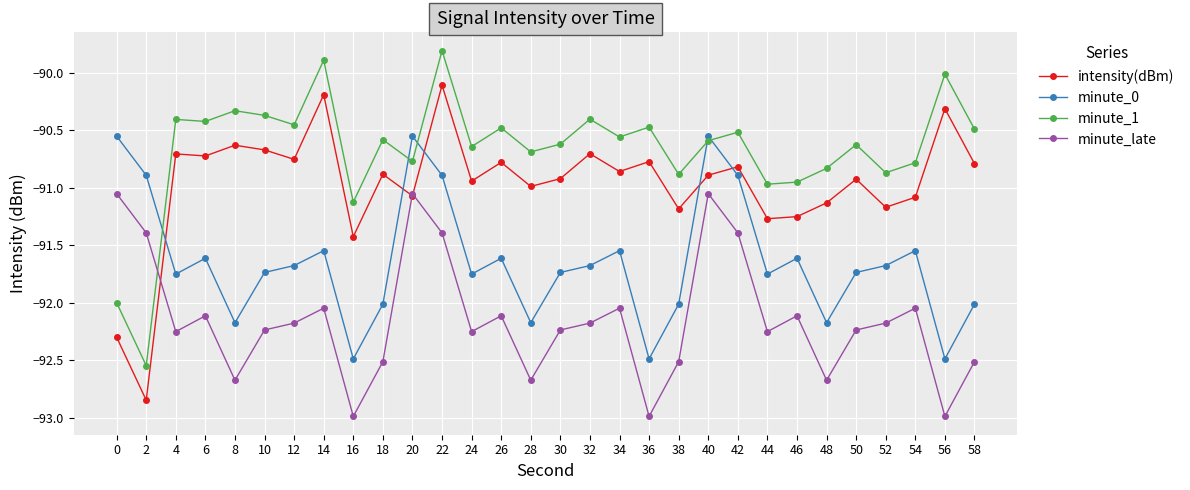

What is the difference between the minute_1 values at 44 and 0?

1.0